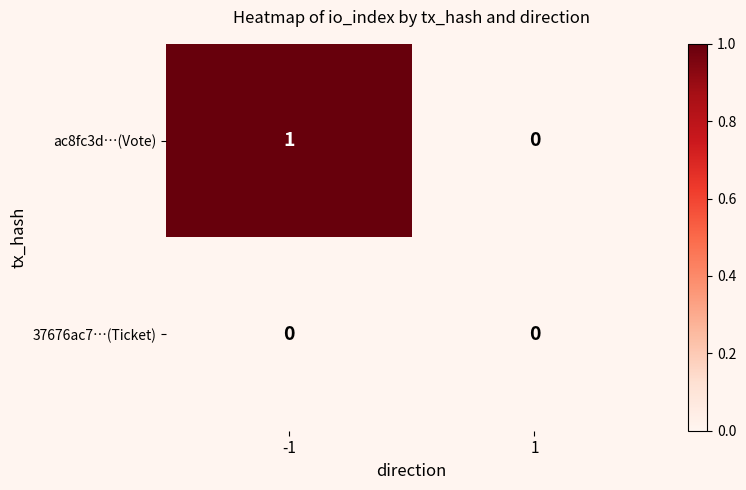

True or false: 37676ac7…(Ticket) has a value of 0 at -1.

True